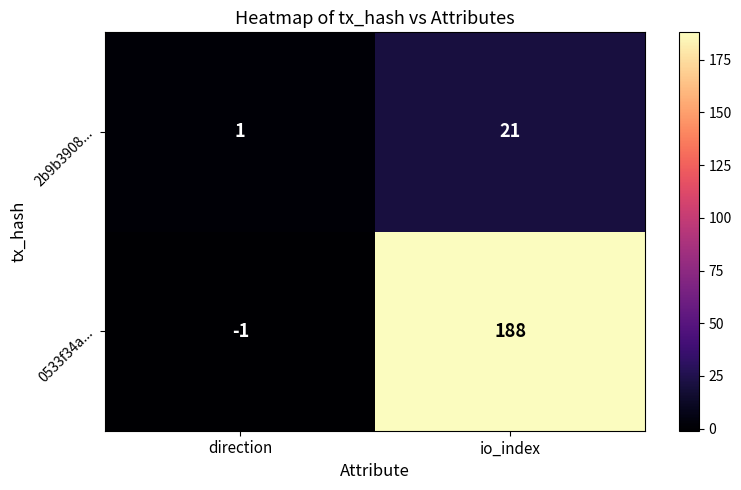

The value of 0533f34a... at io_index is 267. True or false?

False